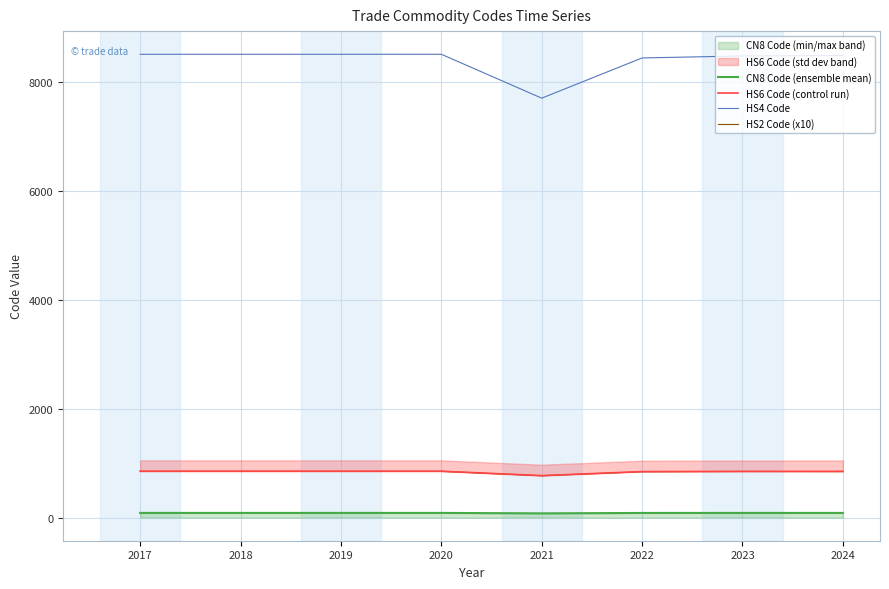

Count the number of categories in the chart.

8